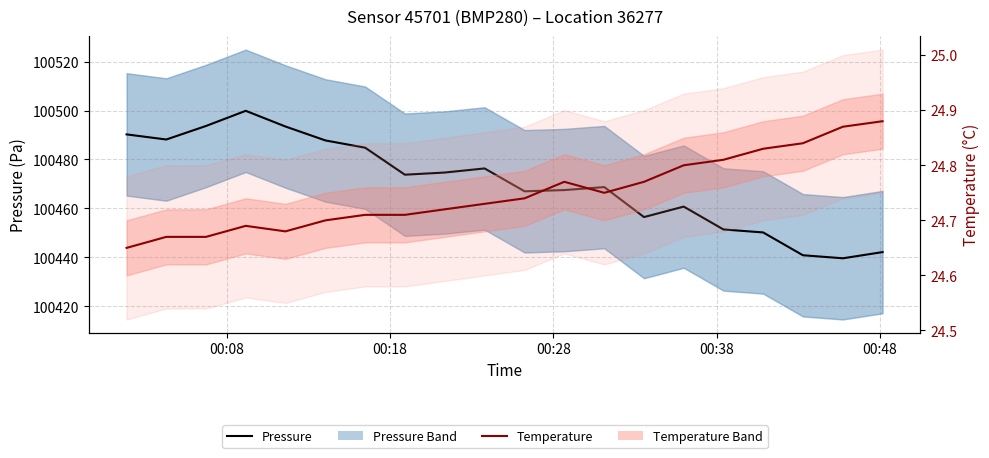

True or false: Pressure has more than 0 interior local peaks.

True